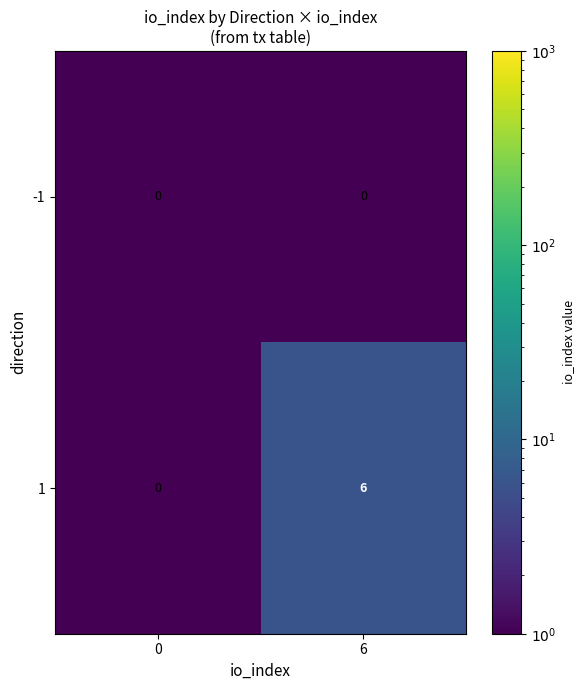

Reading left to right, extract all data points from this chart.

-1: 0	0
1: 0	6